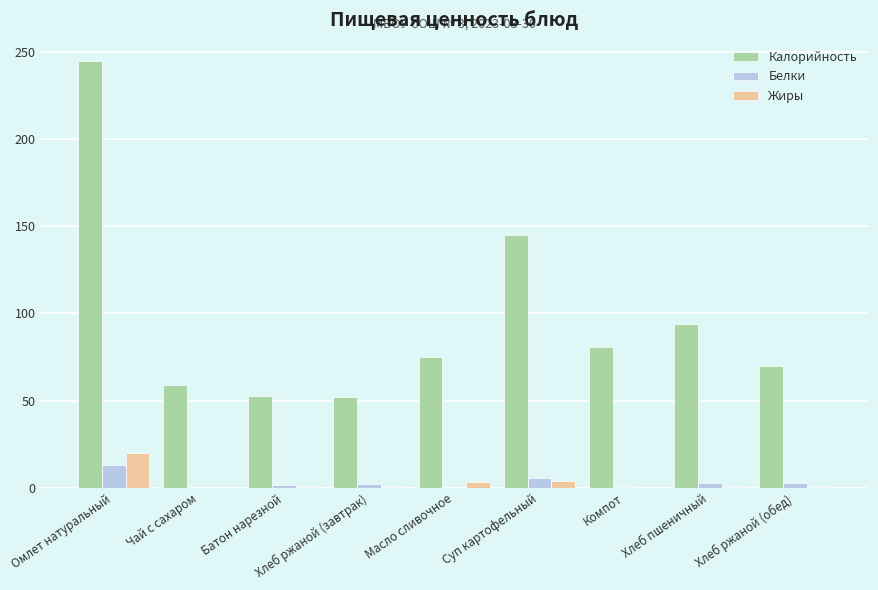

Which category has the highest value across all series?

Омлет натуральный